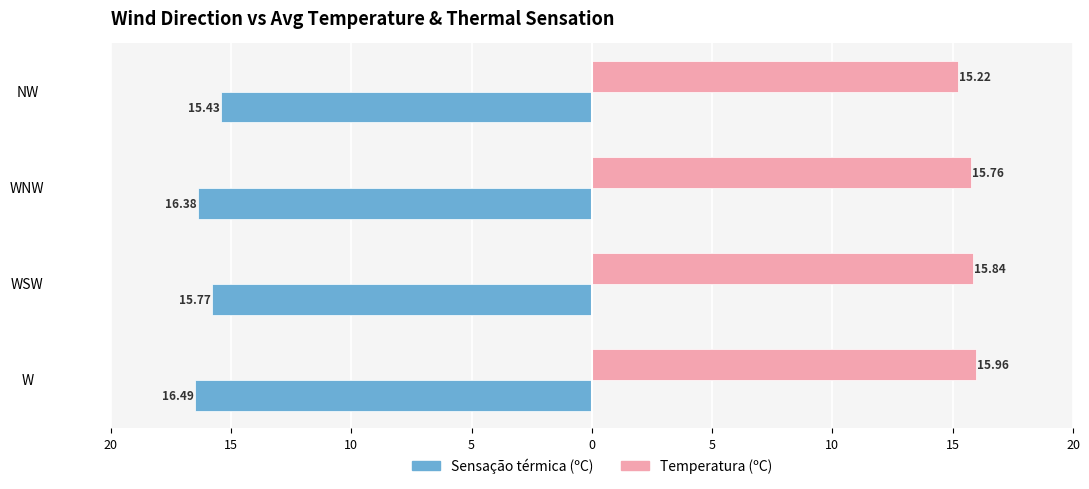

What is the sum of all Temperatura (ºC) values?

62.8